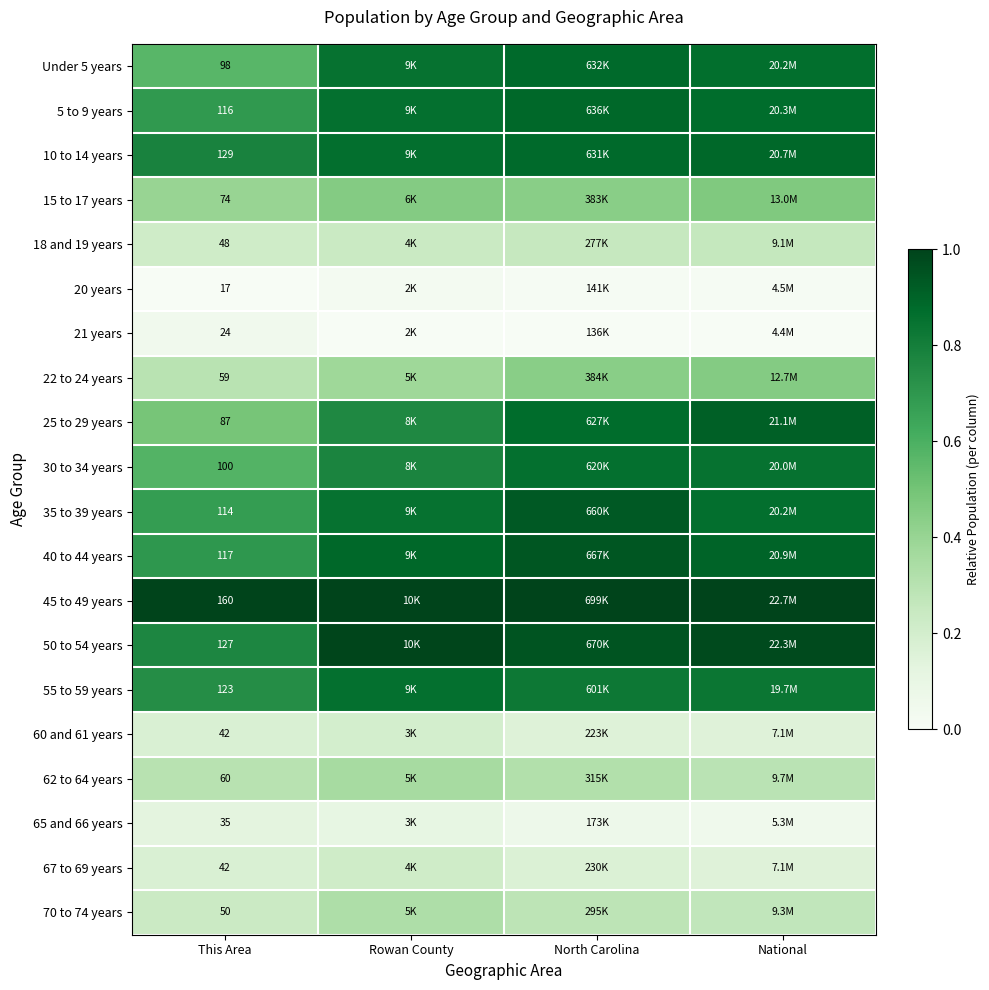

How many data points does each series have?

4